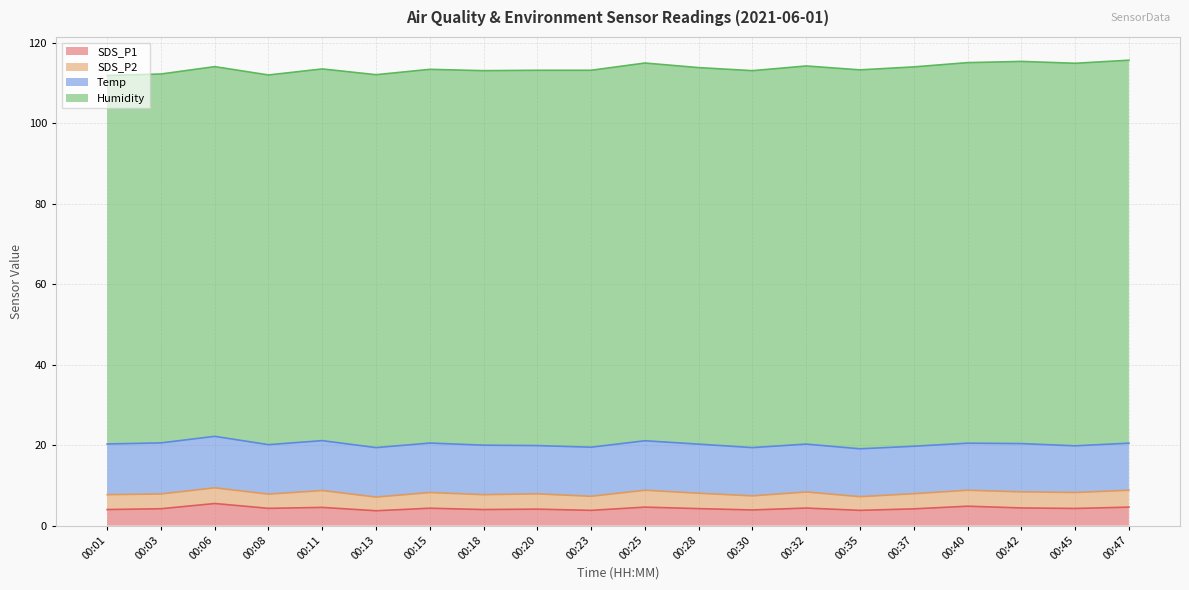

What is the highest value of the Humidity series?

95.2